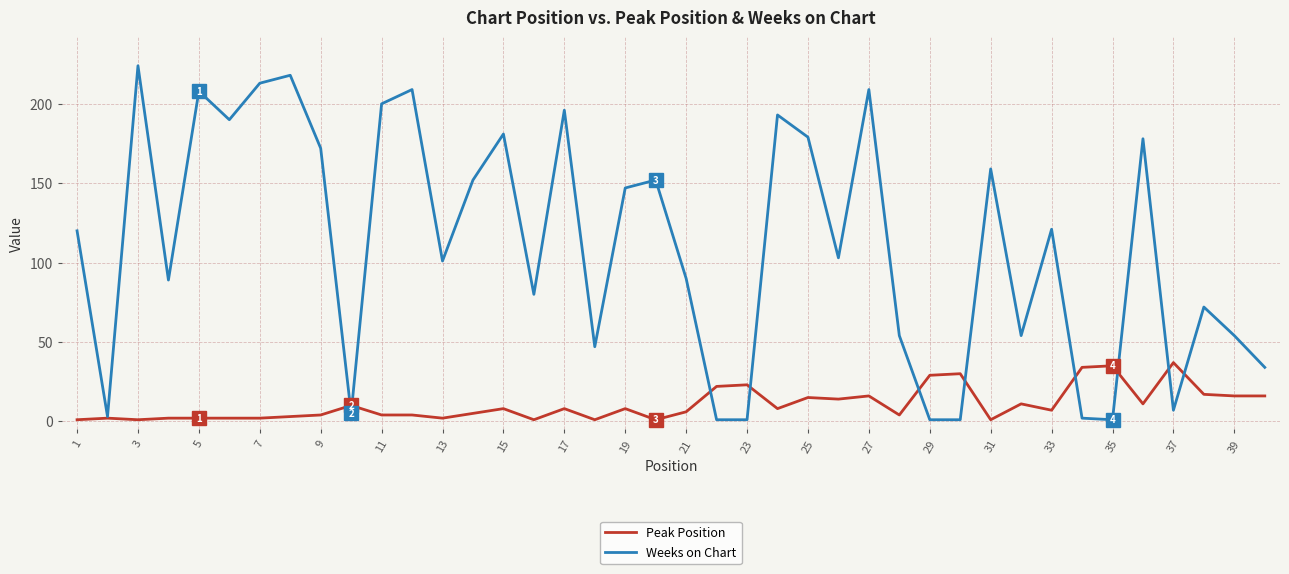

Rank the series by their maximum value, from lowest to highest.

Peak Position, Weeks on Chart